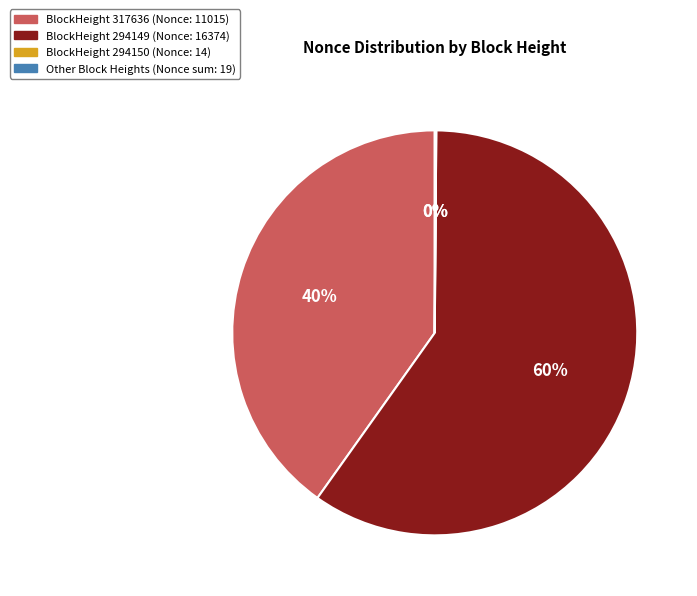

To the nearest percent, what is the average slice percentage?

25%